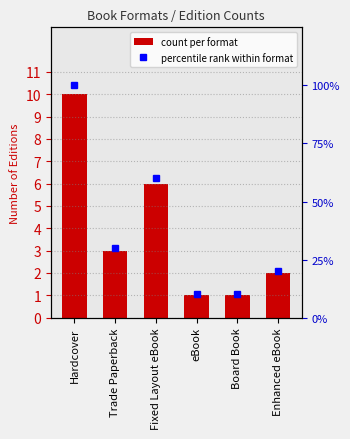

What is the value of the count per format bar at the 3rd from the left?

6